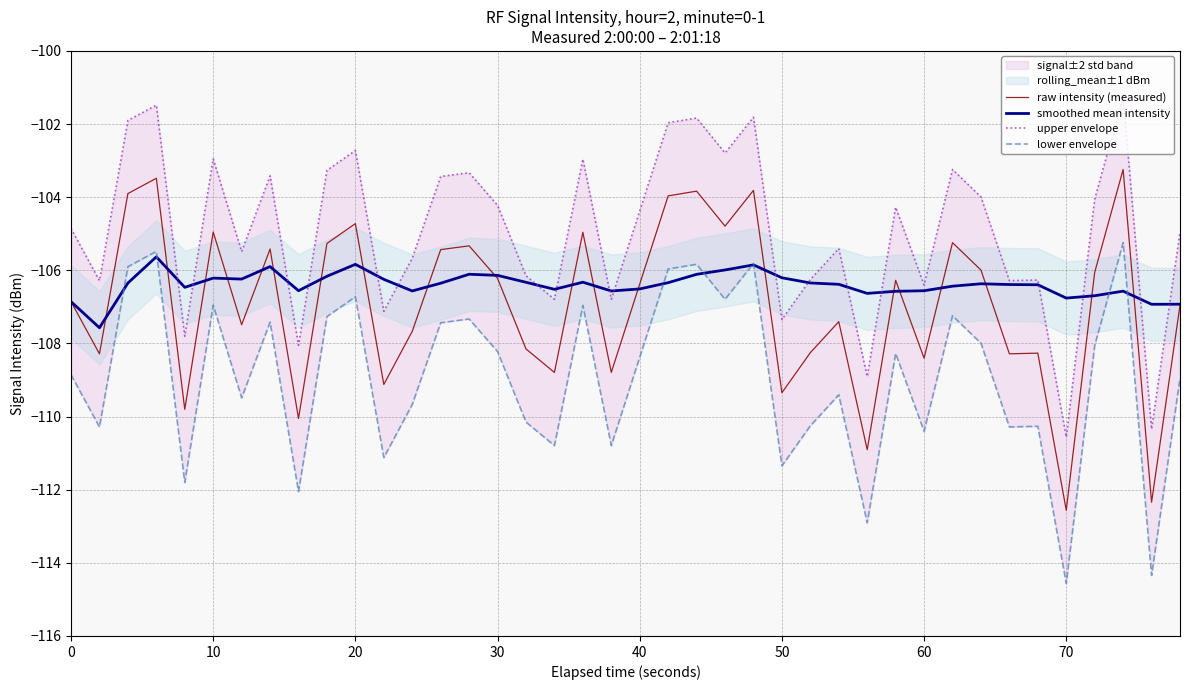

How many intersections are there between smoothed mean intensity and lower envelope?

8